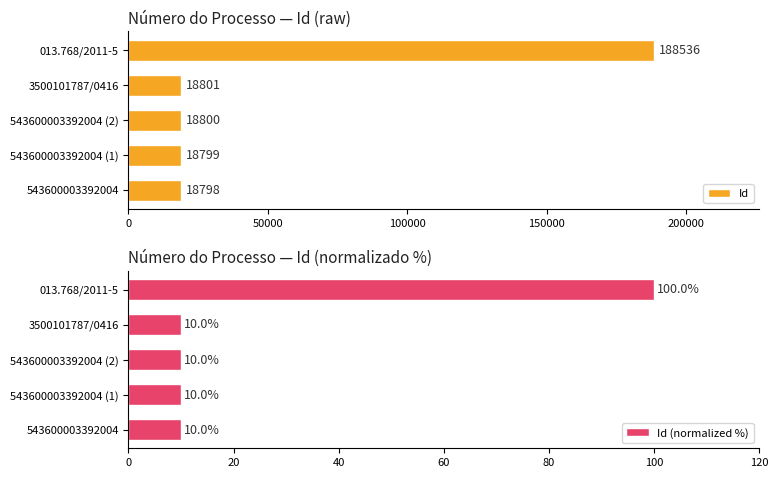

The value of Id (normalized %) at 543600003392004 is 10.0. True or false?

True